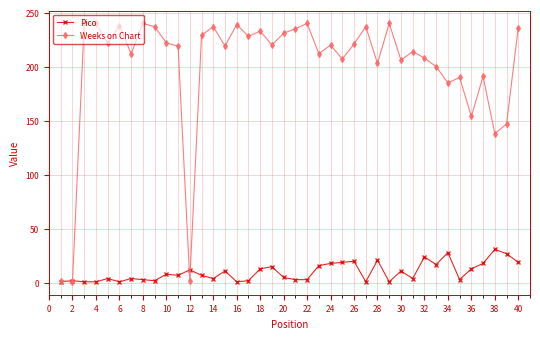

What is the average value of the Weeks on Chart series?

200